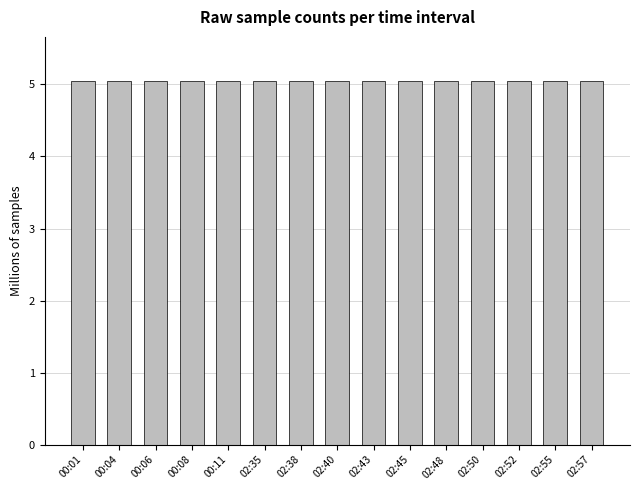

What is the average value?

5.1